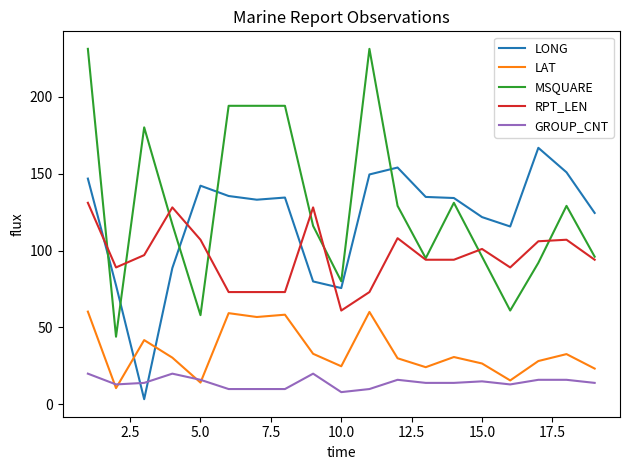

Which series has the widest spread of values?

MSQUARE